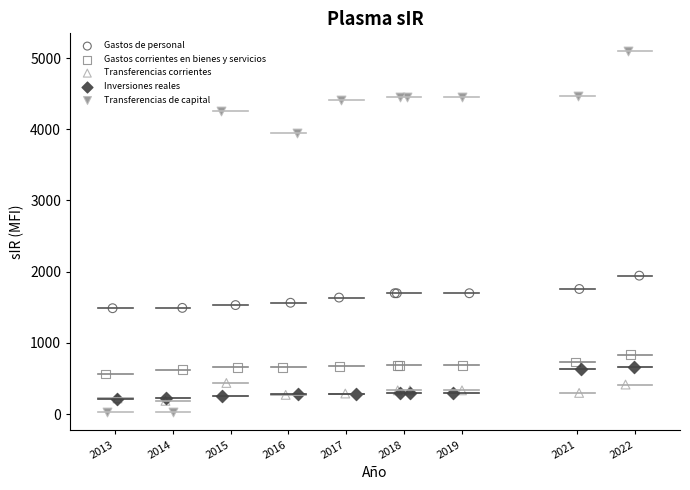

What are all the series names shown in the legend?

Gastos de personal, Gastos corrientes en bienes y servicios, Transferencias corrientes, Inversiones reales, Transferencias de capital